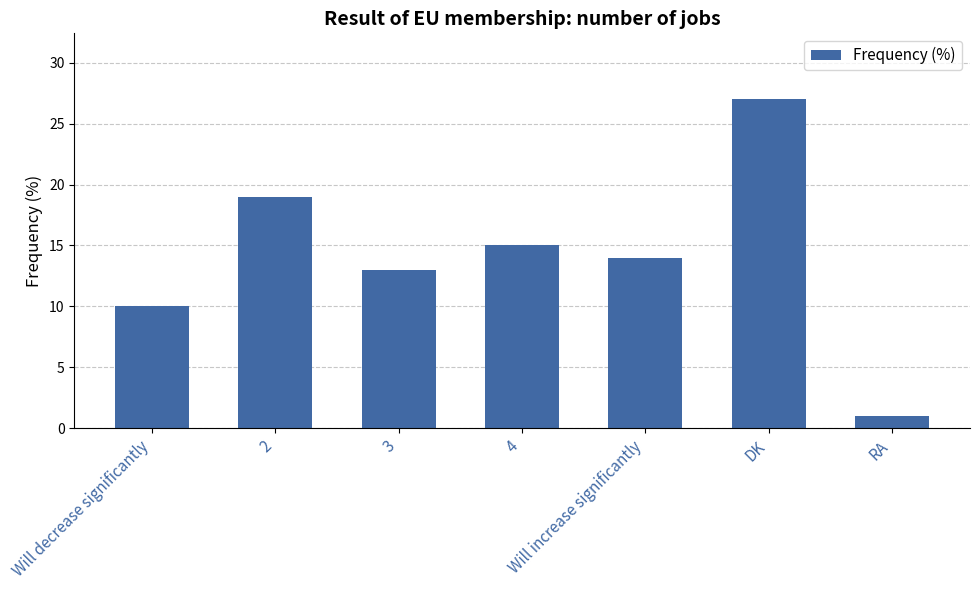

What is the label of the 4th bar from the right?

4